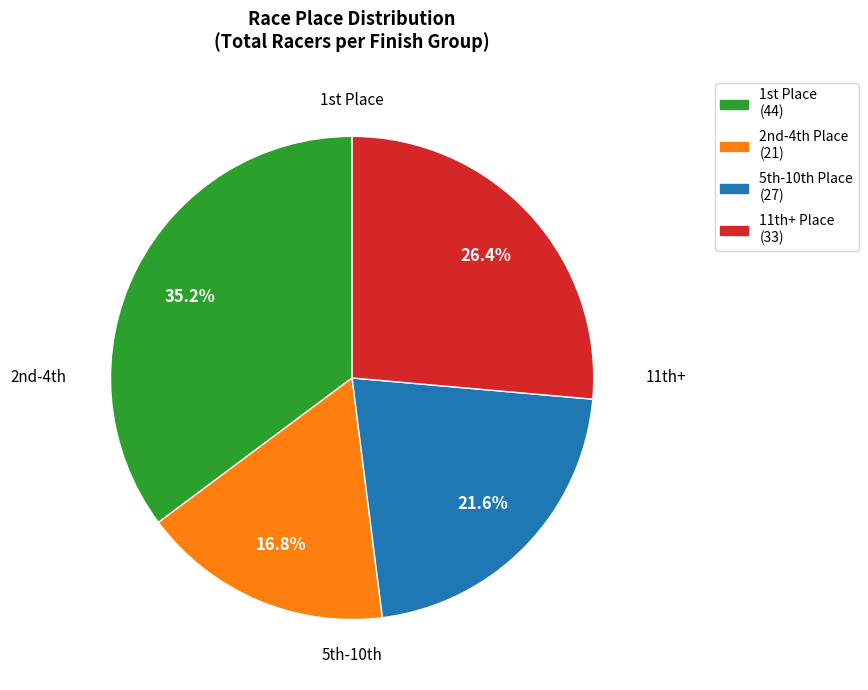

Is there a majority slice in this chart?

No